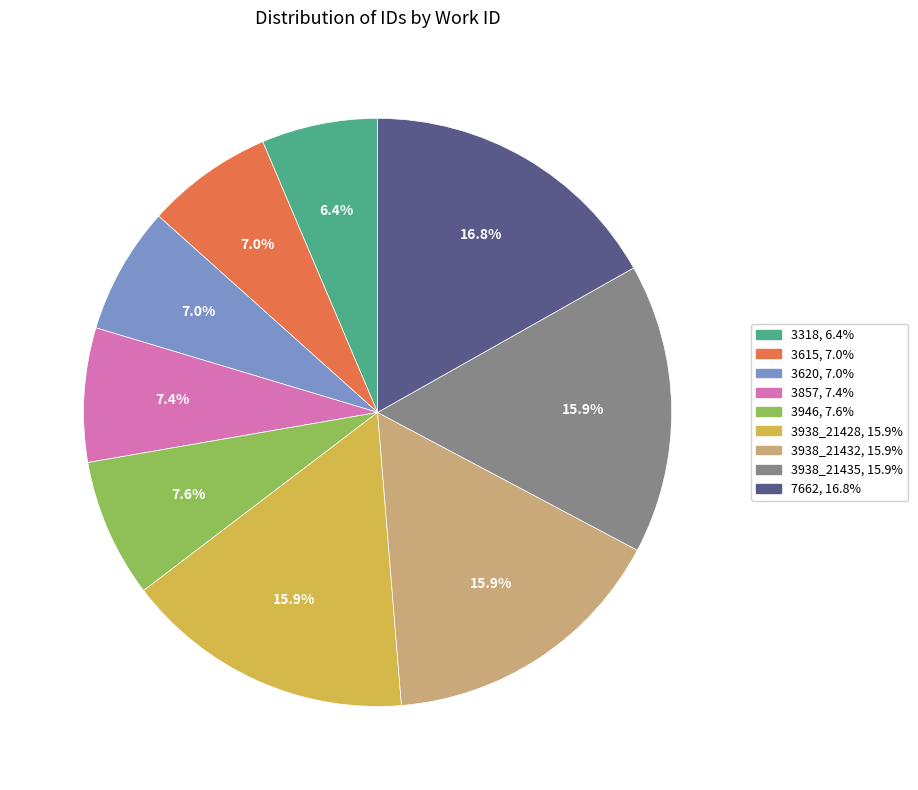

How many segments does this pie chart have?

9